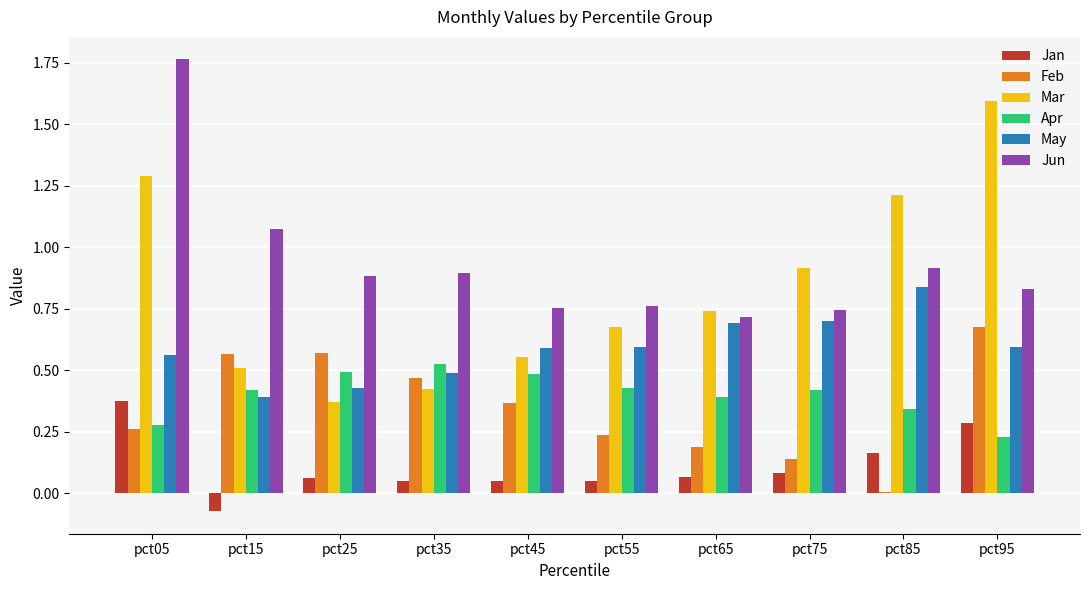

The Apr series shows 0.8 at pct45. True or false?

False